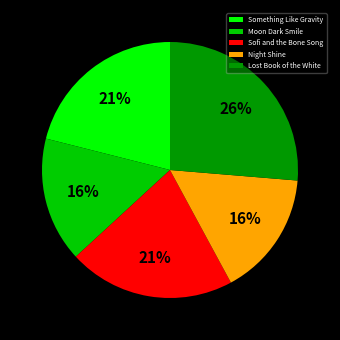

Is there any slice that represents more than half of the pie?

No